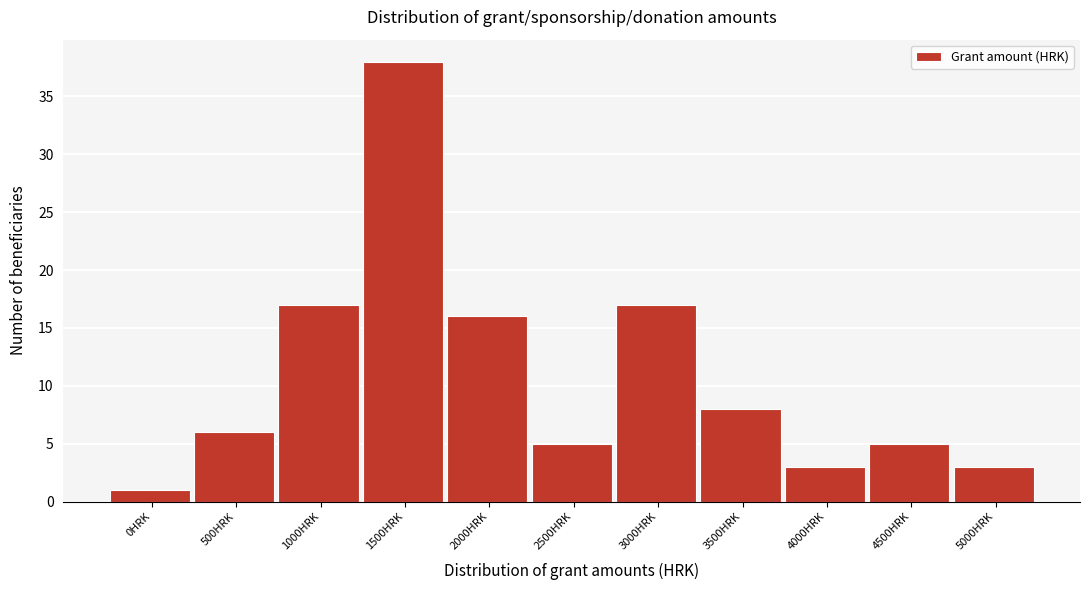

Reading left to right, transcribe all the data shown in this chart.

1	6	17	38	16	5	17	8	3	5	3